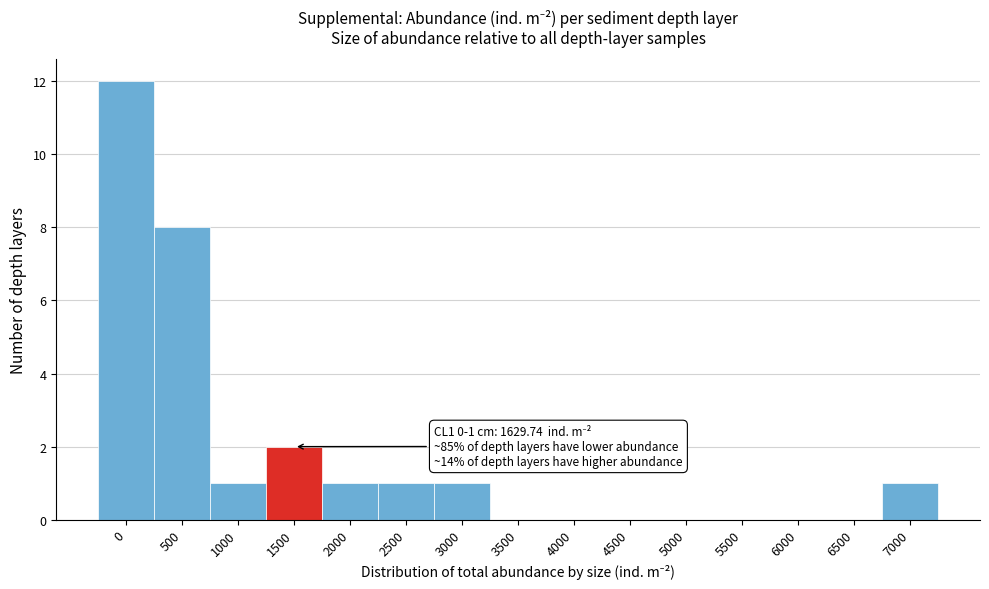

Reading right to left, transcribe all the data shown in this chart.

7000=1	6500=0	6000=0	5500=0	5000=0	4500=0	4000=0	3500=0	3000=1	2500=1	2000=1	1500=2	1000=1	500=8	0=12